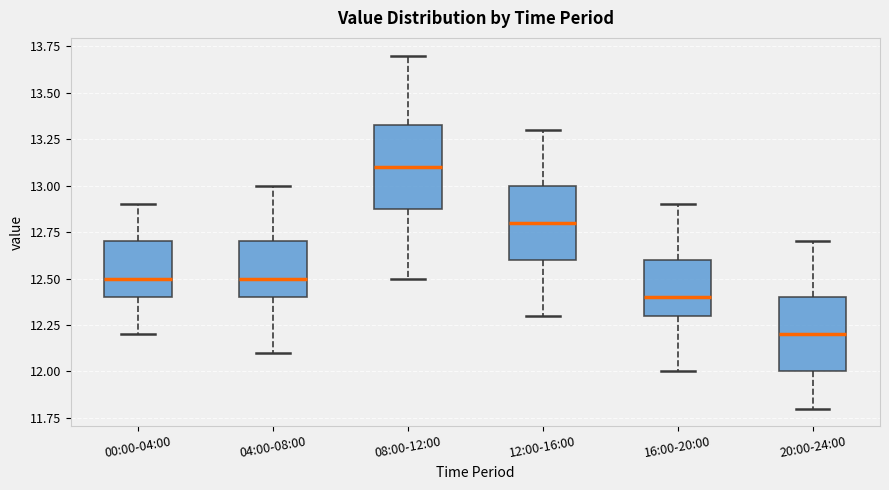

Reading left to right, read every box against the y-axis: the position of its median line, the range the box covers, and the ends of its whiskers. The values are not printed on the chart, so give them approximately, as read against the axis.

00:00-04:00: median 12.50, box 12.40 to 12.70, whiskers 12.20 to 12.90
04:00-08:00: median 12.50, box 12.40 to 12.70, whiskers 12.10 to 13.00
08:00-12:00: median 13.10, box 12.90 to 13.35, whiskers 12.50 to 13.70
12:00-16:00: median 12.80, box 12.60 to 13.00, whiskers 12.30 to 13.30
16:00-20:00: median 12.40, box 12.30 to 12.60, whiskers 12.00 to 12.90
20:00-24:00: median 12.20, box 12.00 to 12.40, whiskers 11.80 to 12.70